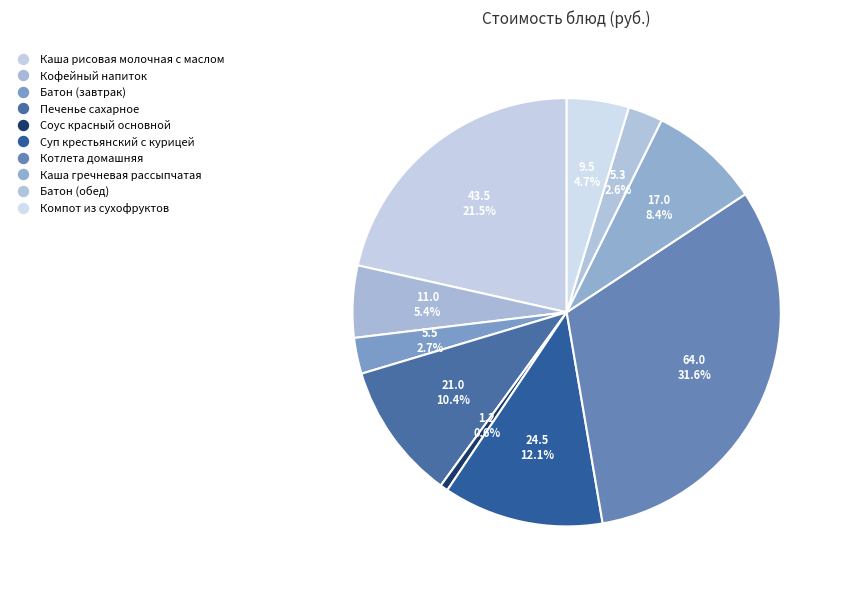

How many segments does this pie chart have?

10